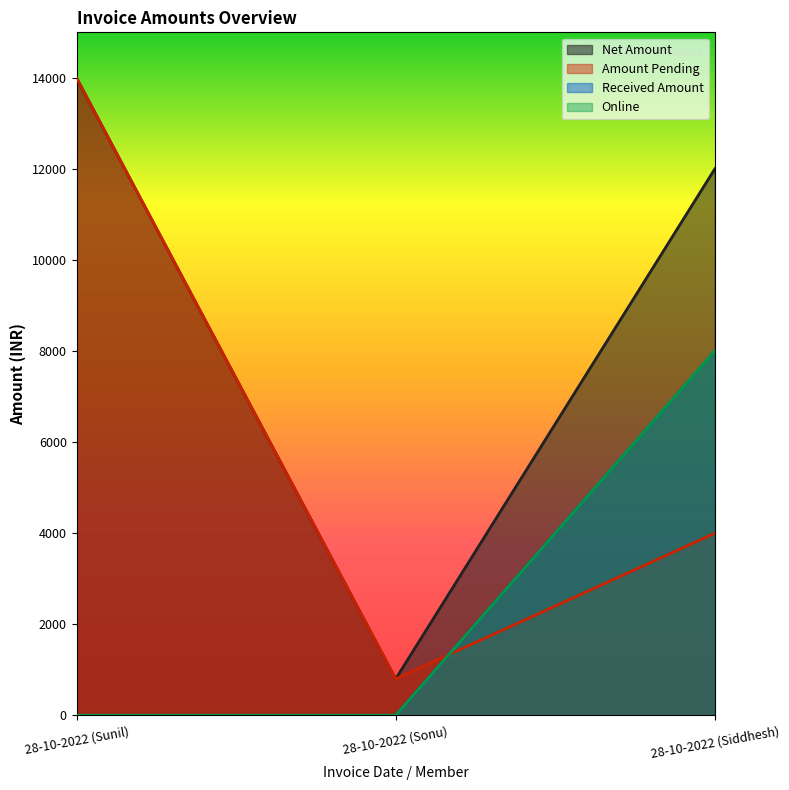

Which series has the largest range (max minus min)?

Net Amount